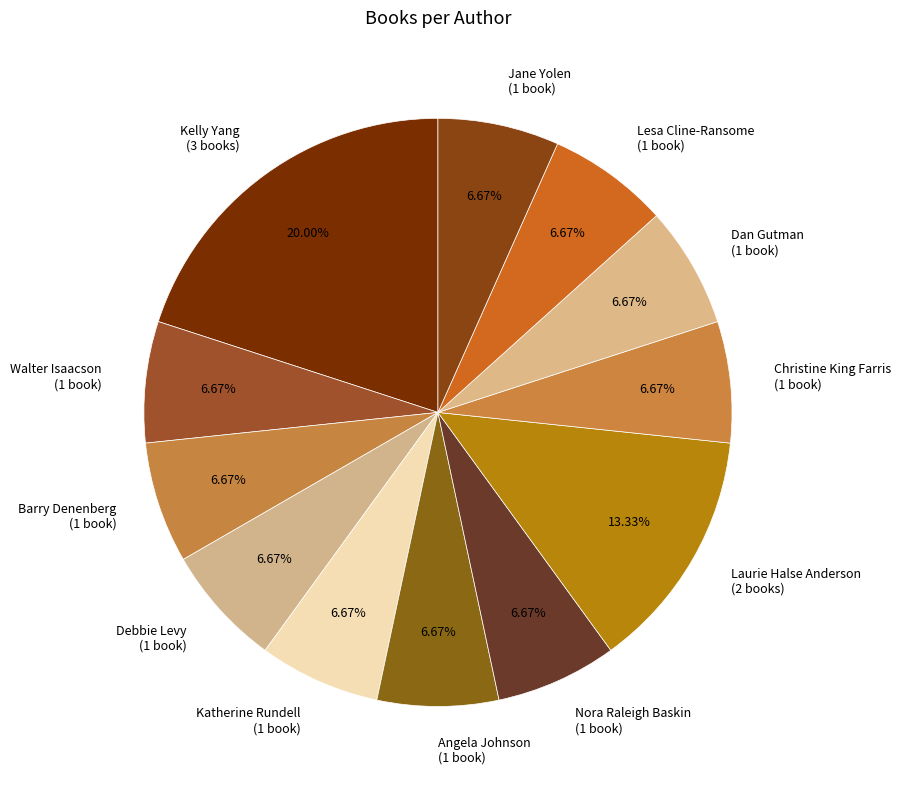

What is the largest slice in the pie chart?

Kelly Yang (3 books)